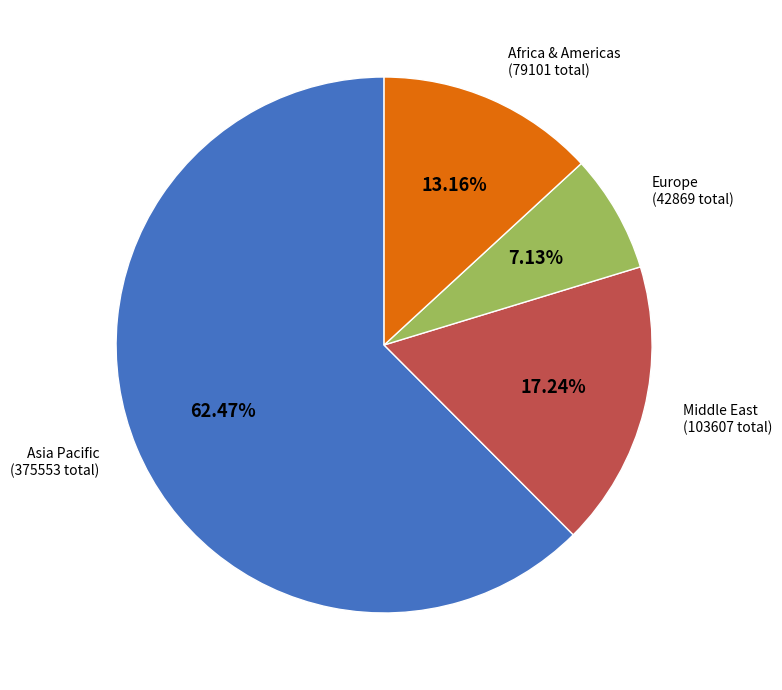

Do Africa & Americas (79101 total) and Asia Pacific (375553 total) together represent more than half of the pie?

Yes